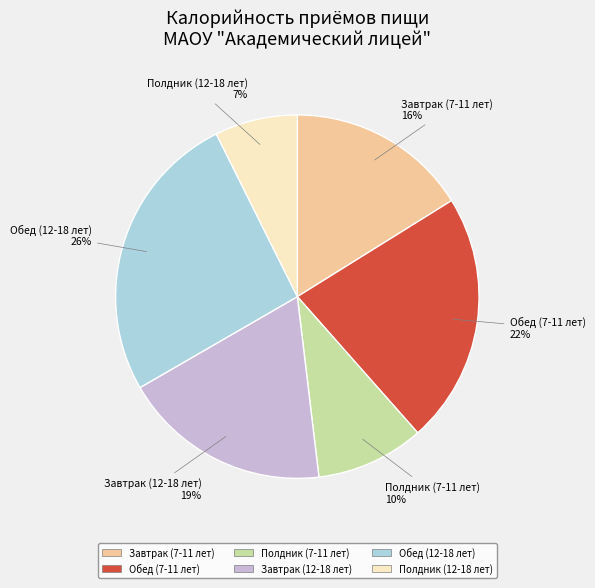

Which slice is the largest?

Обед (12-18 лет)